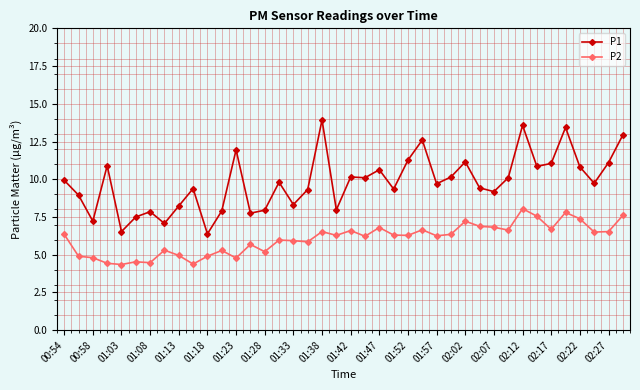

Rank the series by their maximum value, from highest to lowest.

P1, P2